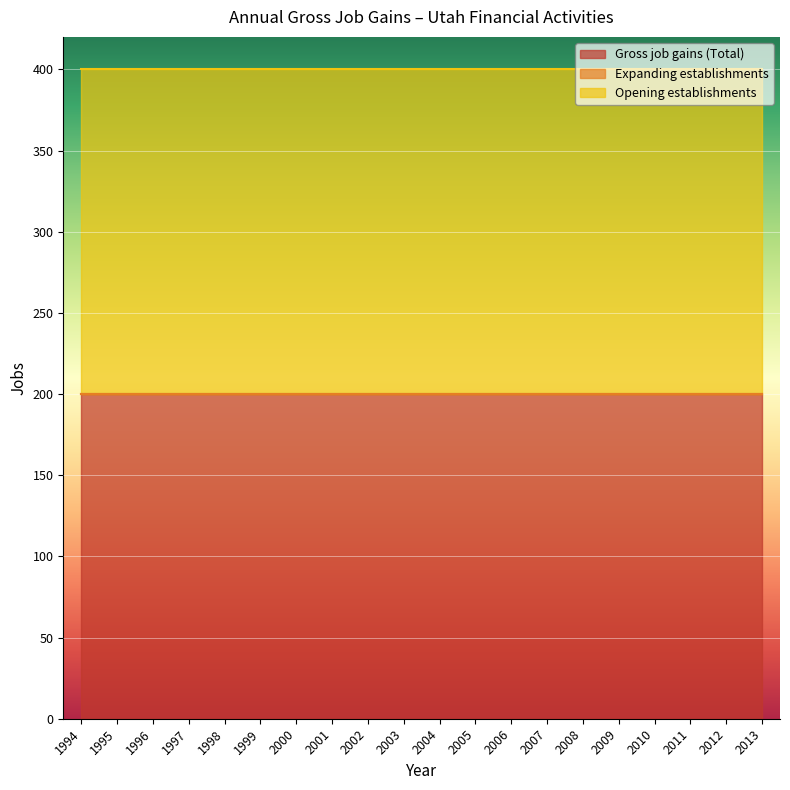

Reading left to right, extract all data points from this chart.

Gross job gains (Total): 200	200	200	200	200	200	200	200	200	200	200	200	200	200	200	200	200	200	200	200
Expanding establishments: 0	0	0	0	0	0	0	0	0	0	0	0	0	0	0	0	0	0	0	0
Opening establishments: 200	200	200	200	200	200	200	200	200	200	200	200	200	200	200	200	200	200	200	200